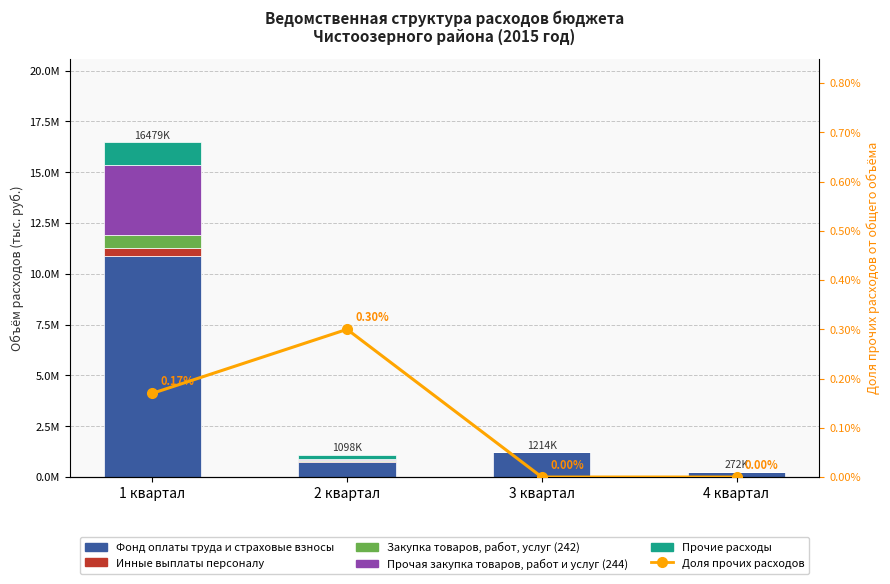

The Фонд оплаты труда и страховые взносы series shows 1078832.4 at 2 квартал. True or false?

False